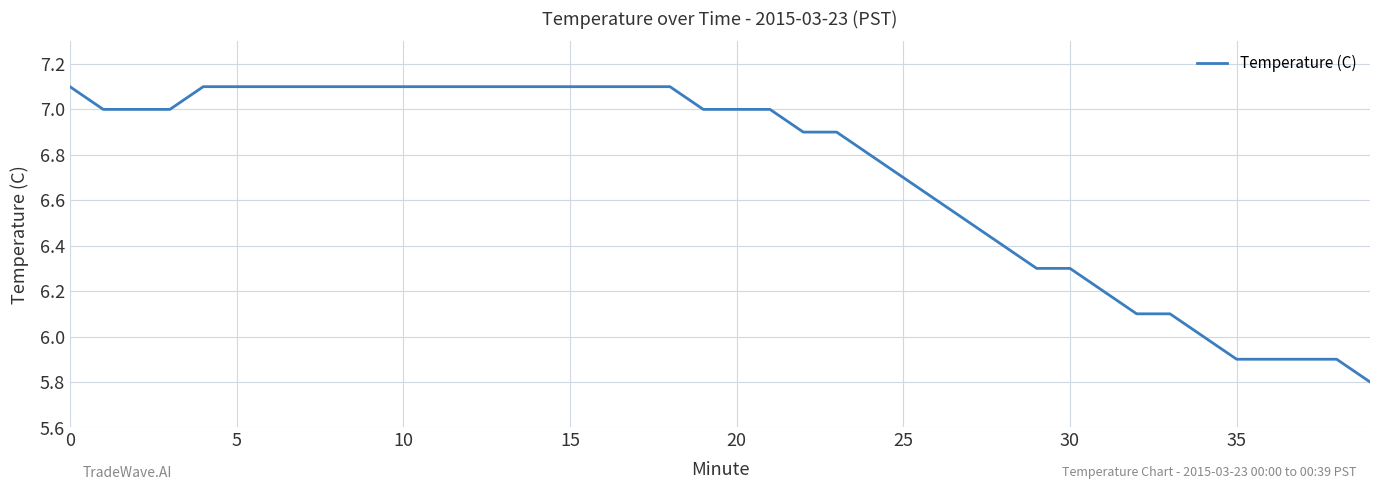

What is the minimum value shown in the chart?

5.8